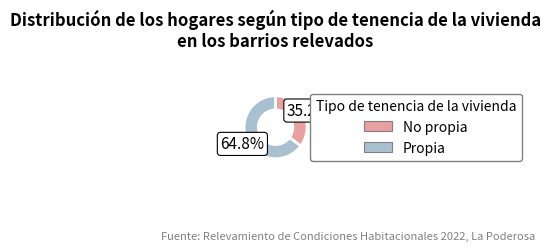

Is there a majority slice in this chart?

Yes